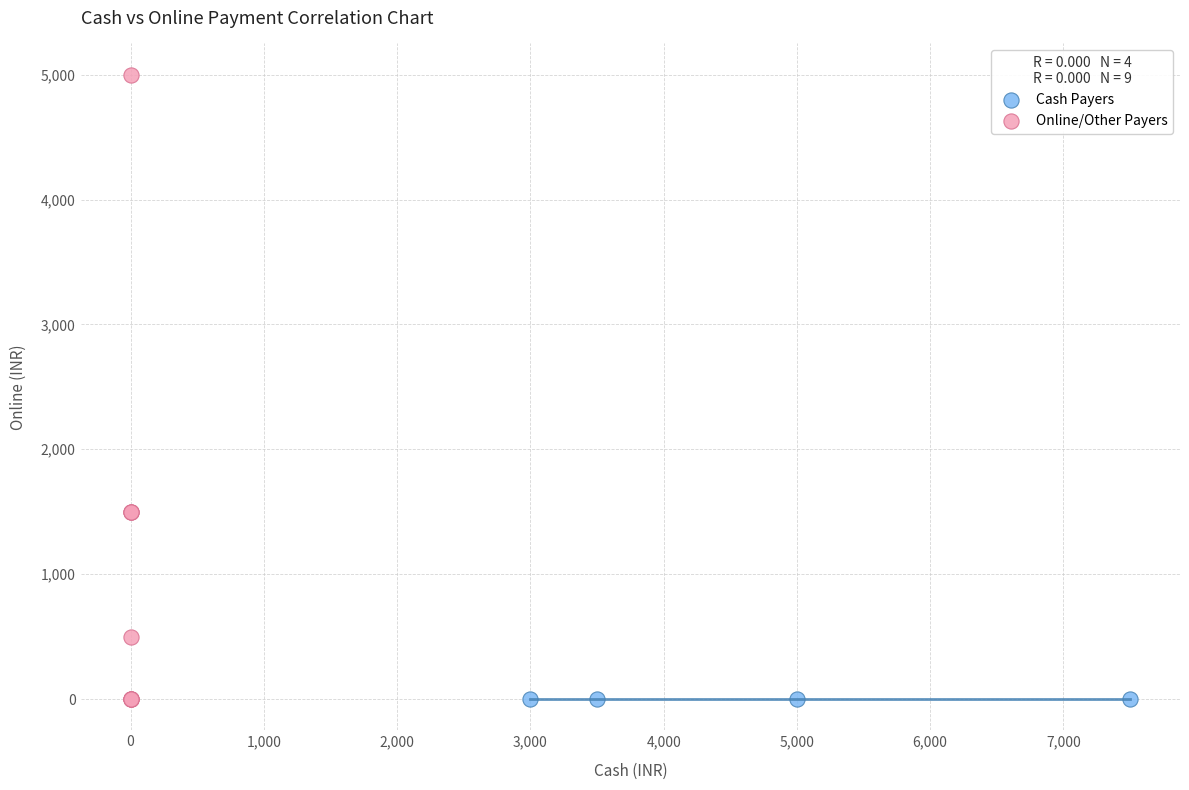

Which series reaches the maximum Y coordinate?

Online/Other Payers